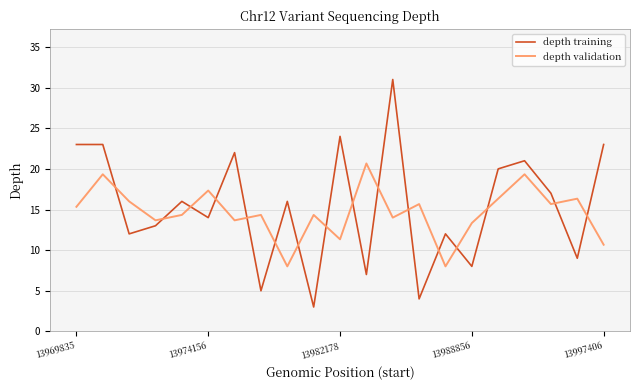

What are all the series names shown in the legend?

depth training, depth validation